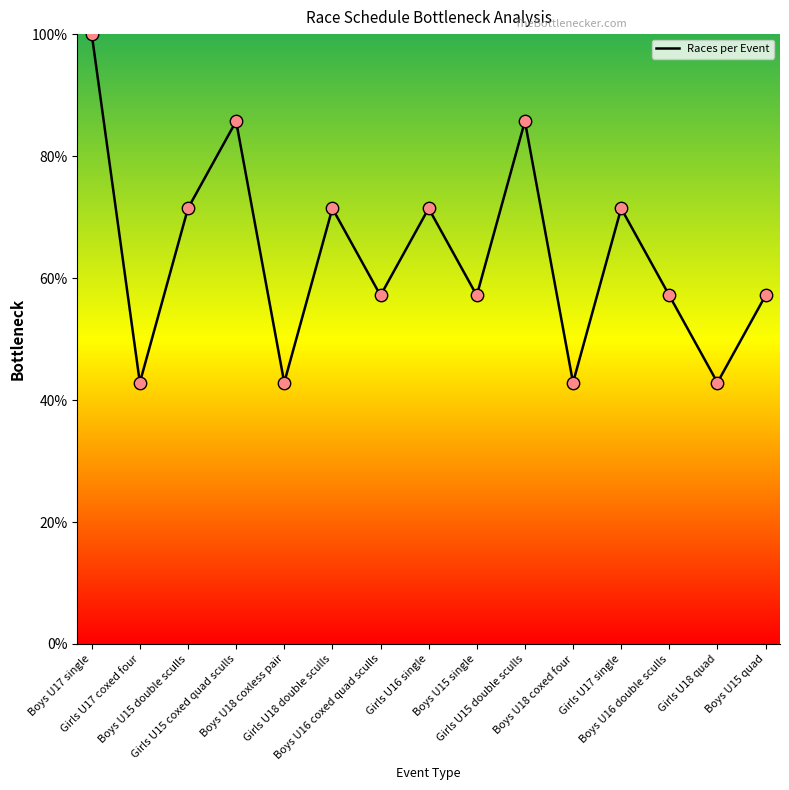

Which has a higher value, Girls U16 single or Boys U15 quad?

Girls U16 single